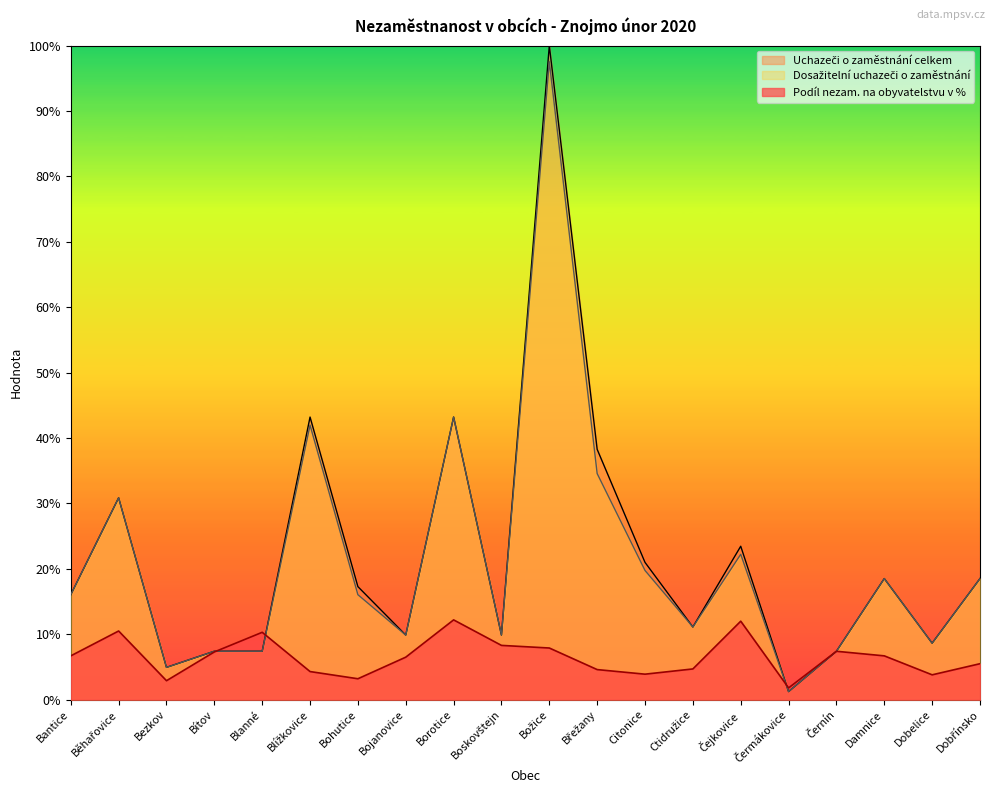

Where is the first local maximum for Dosažitelní uchazeči o zaměstnání?

Běhařovice